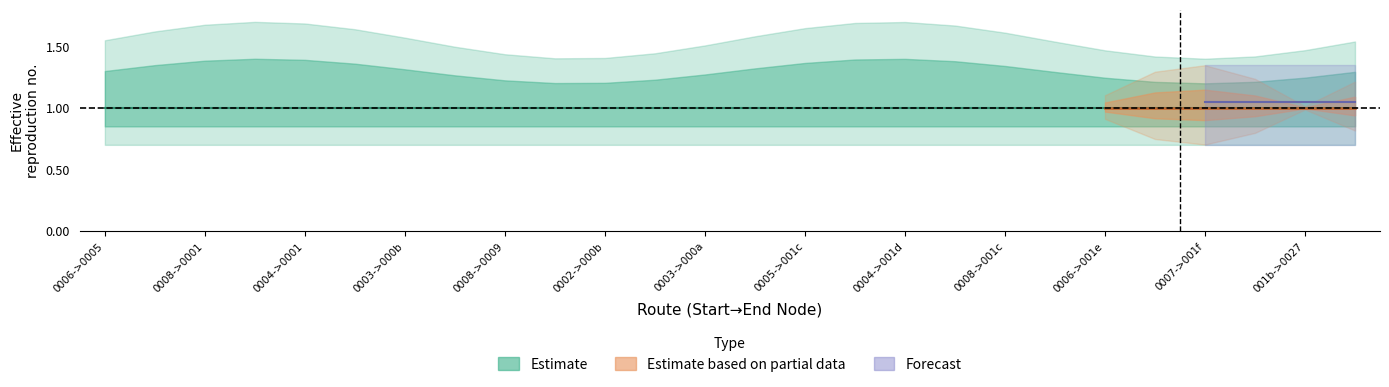

Count the number of categories in the chart.

26